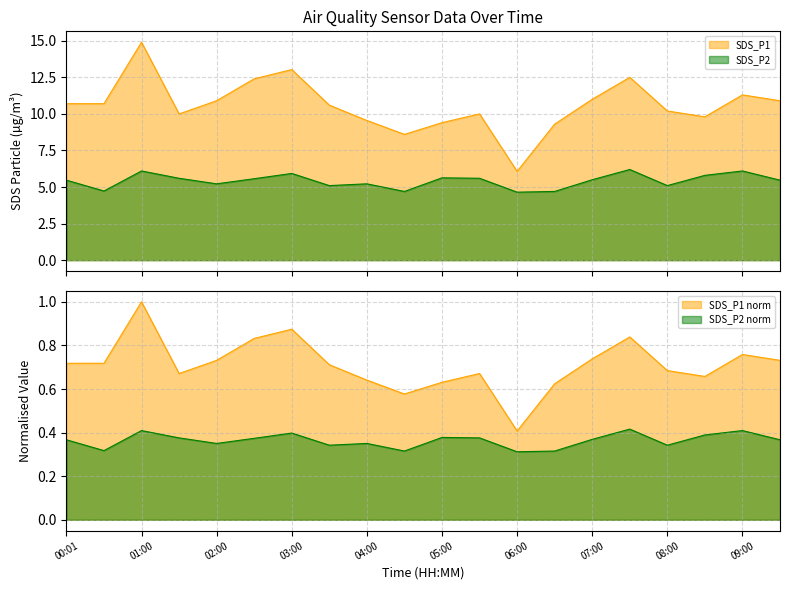

Which has a higher value, 05:00 or 01:00?

01:00